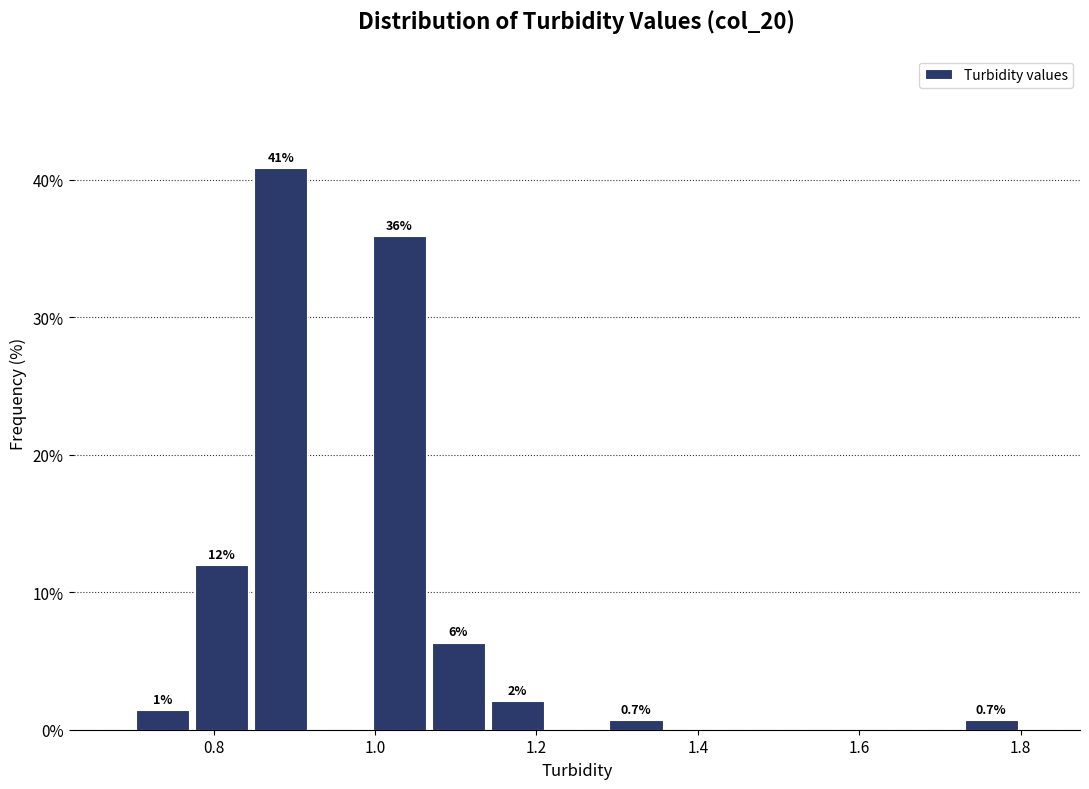

Around what value on the x-axis is the tallest bar? Give the approximate position of its centre, as read against the axis.

0.88